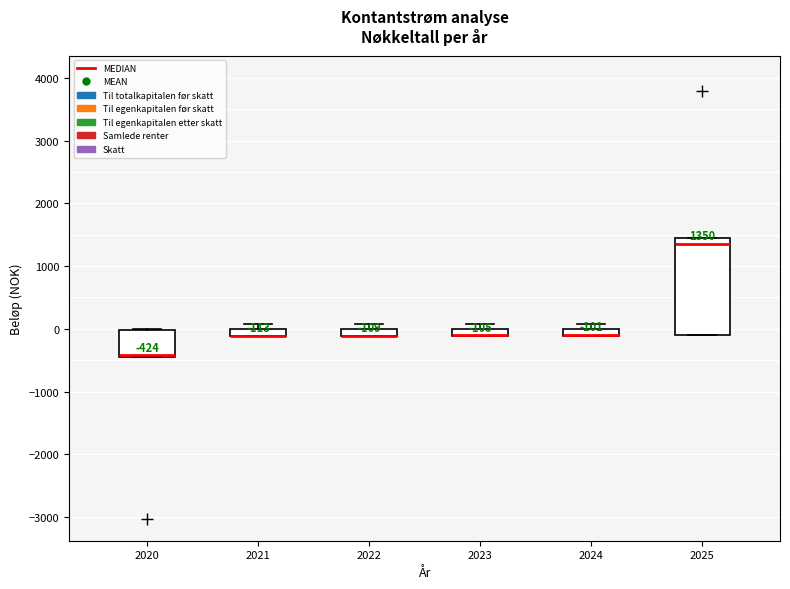

Comparing the boxes themselves (not the whiskers), which one is the tallest?

2025